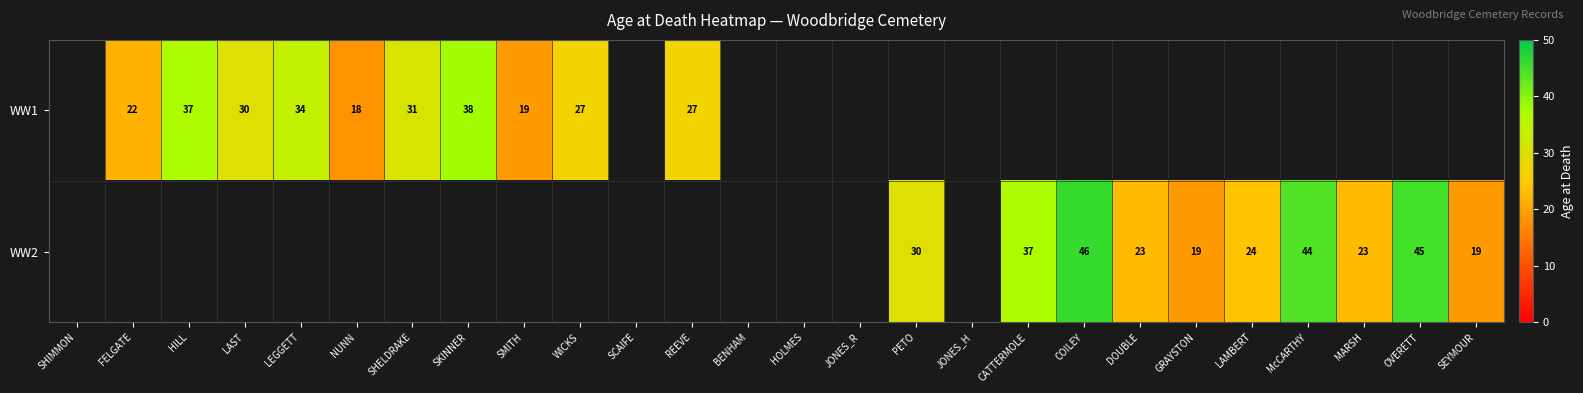

True or false: WW2 has a value of 7 at SEYMOUR.

False